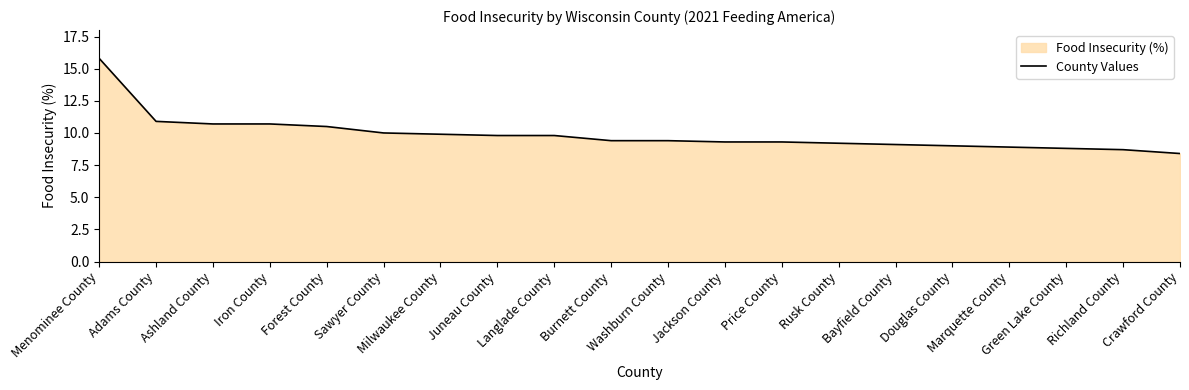

Which category has the lowest value across all series?

Crawford County